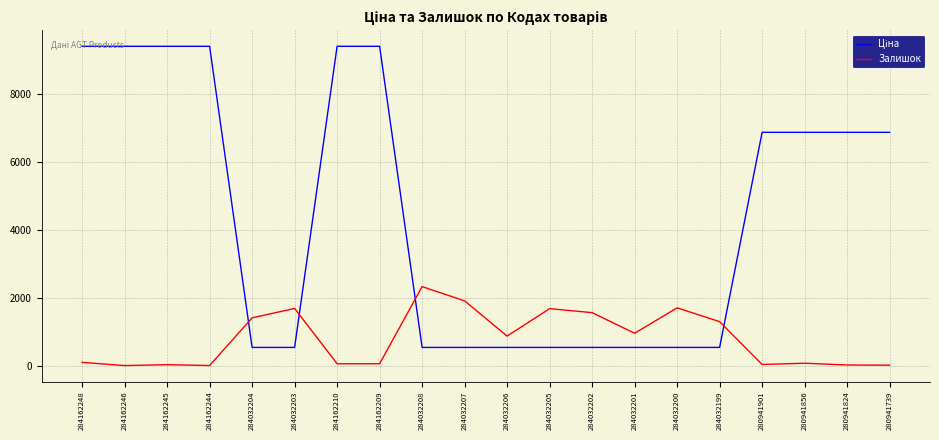

The Залишок series shows 1407.0 at 284032204. True or false?

True